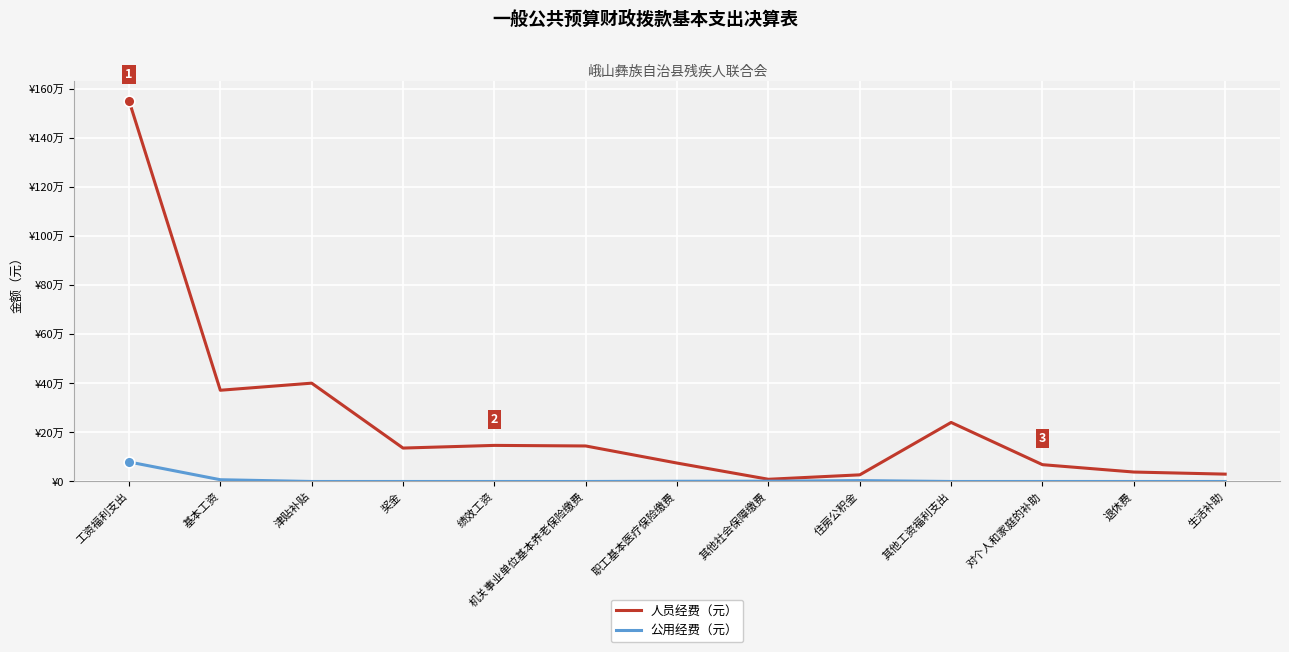

What are all the series names shown in the legend?

人员经费（元）, 公用经费（元）